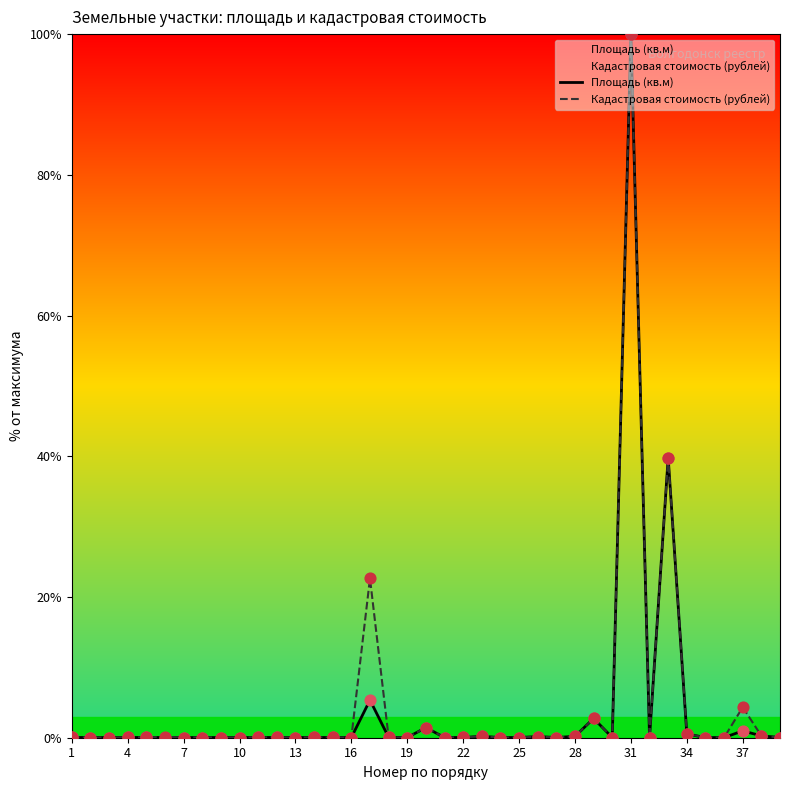

Which series has the largest total across all categories?

Кадастровая стоимость (рублей)